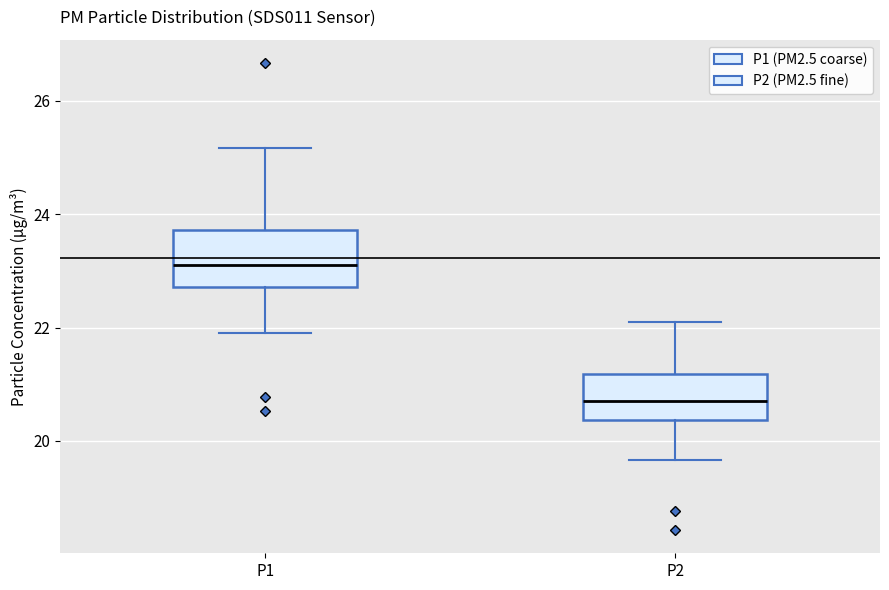

Where does the upper whisker of the box for P1 end on the y-axis? The values are not printed on the chart, so give them approximately, as read against the axis.

25.2